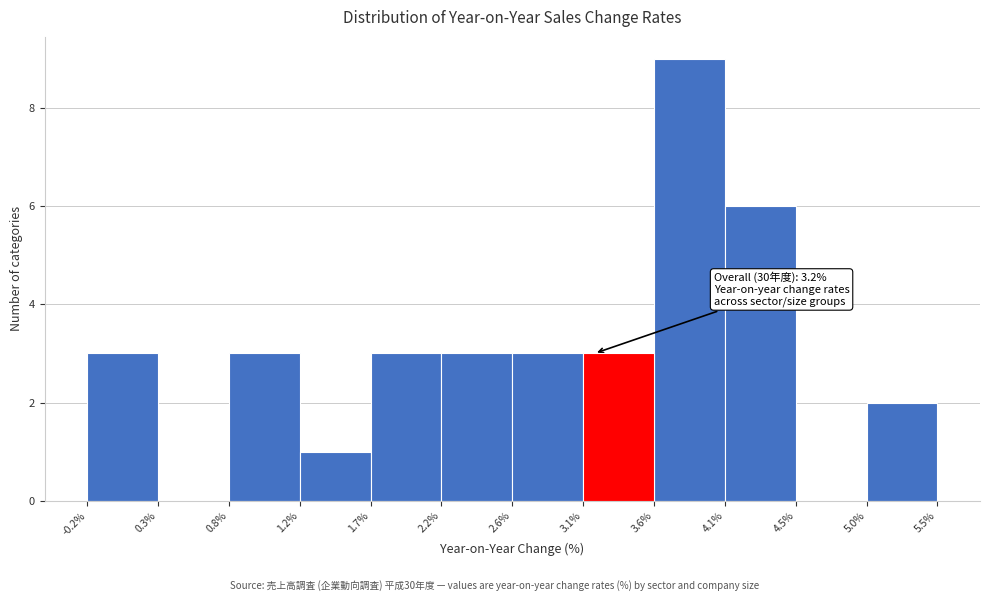

Over which range of the x-axis is the bar tallest?

3.6% to 4.1%